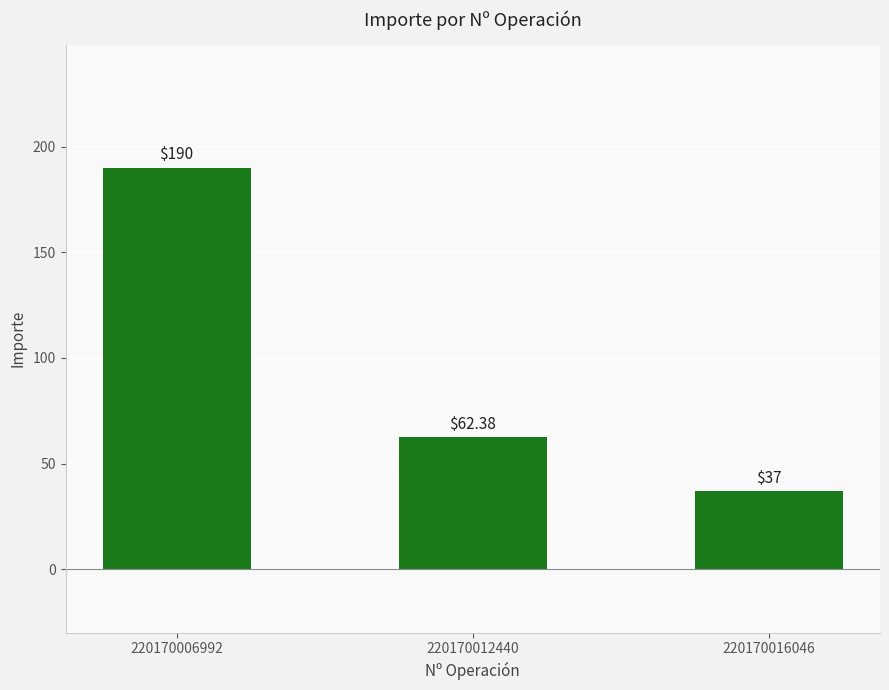

Reading left to right, what are all the values shown in this chart?

190.0	62.4	37.0